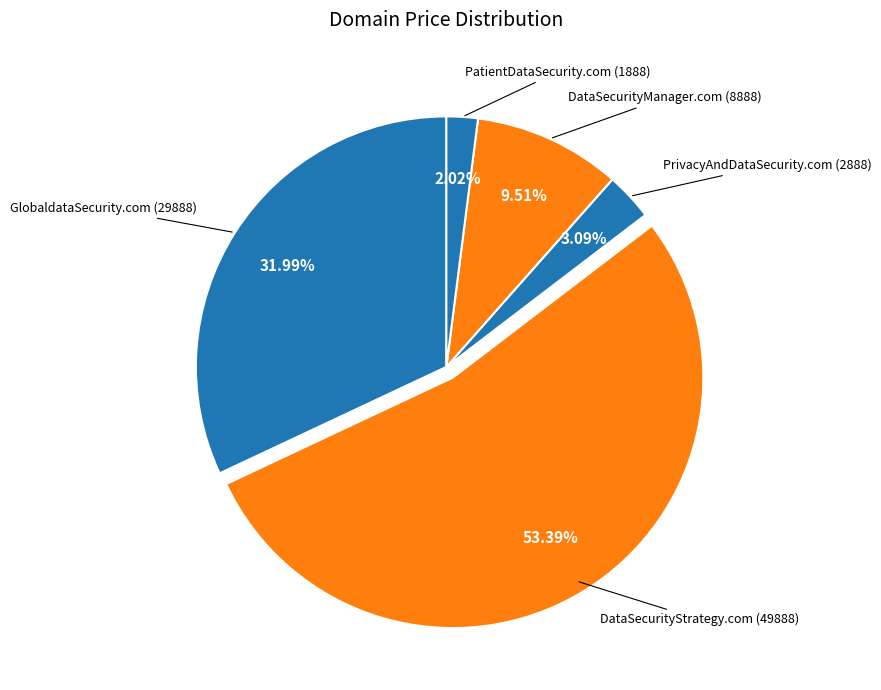

How many segments does this pie chart have?

5